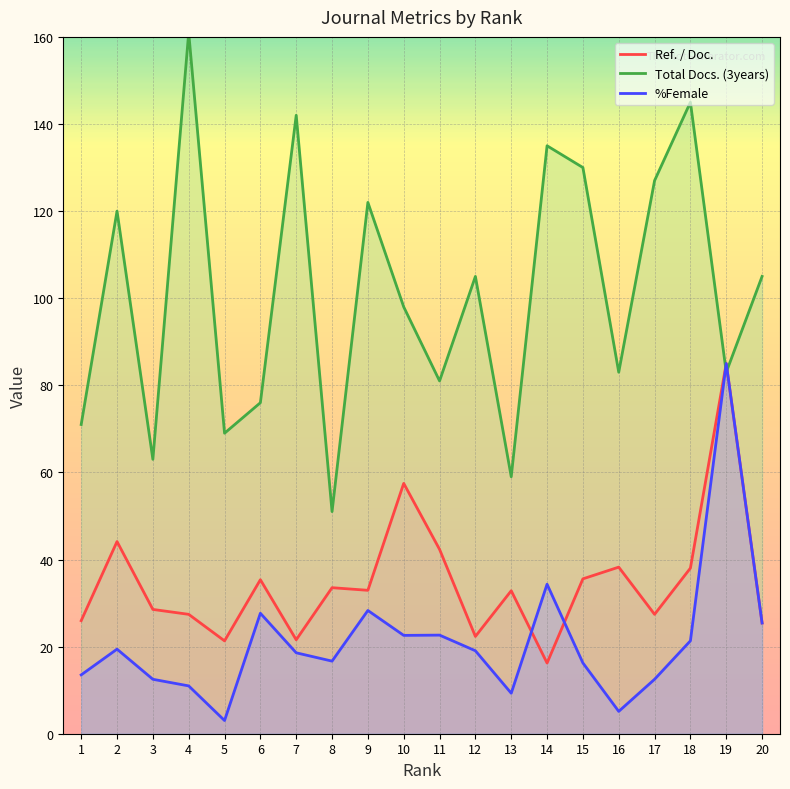

Where is the first local minimum for Ref. / Doc.?

5